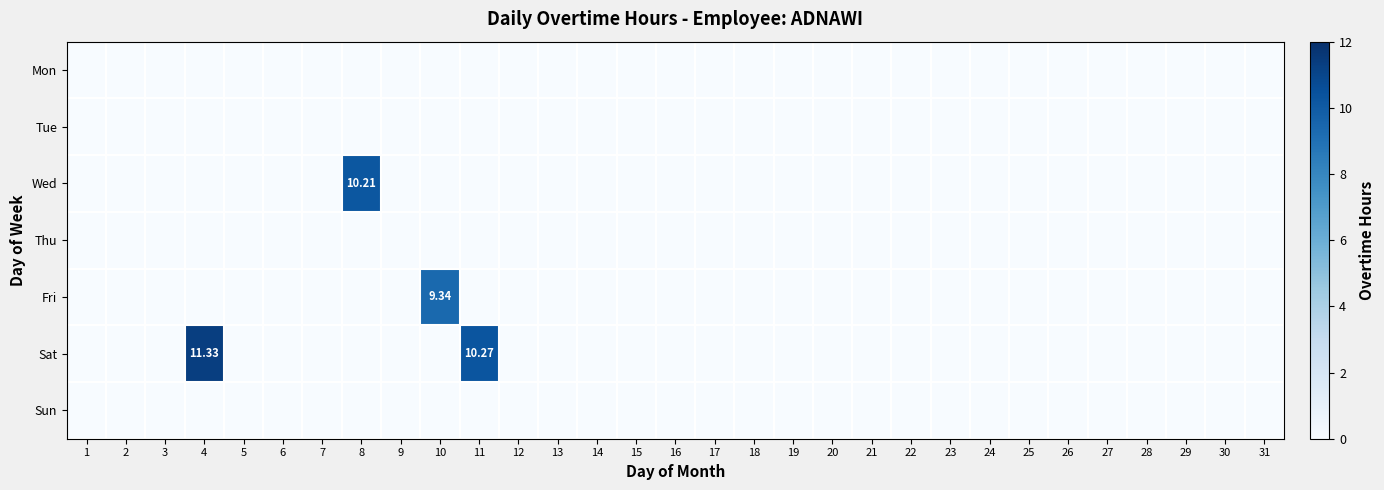

Where is Fri nearest to the value 4?

1